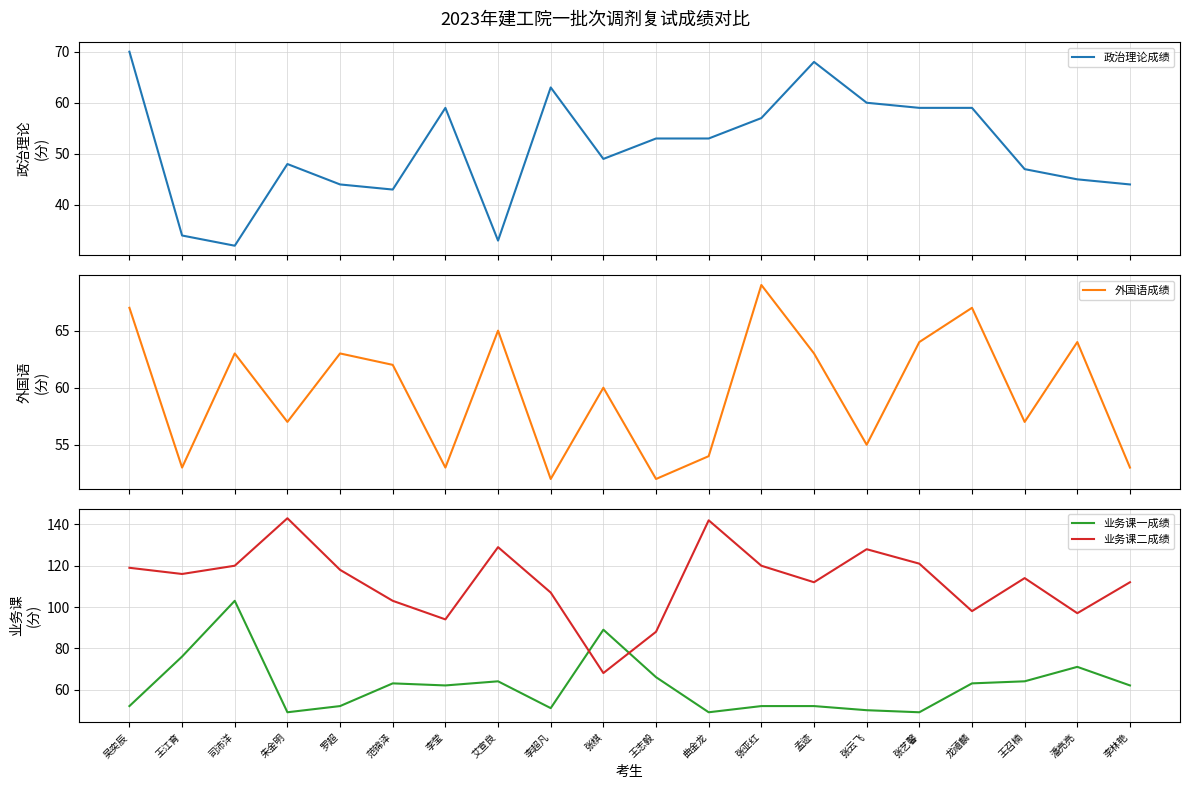

Read the 业务课一成绩 value at 张亚红.

52